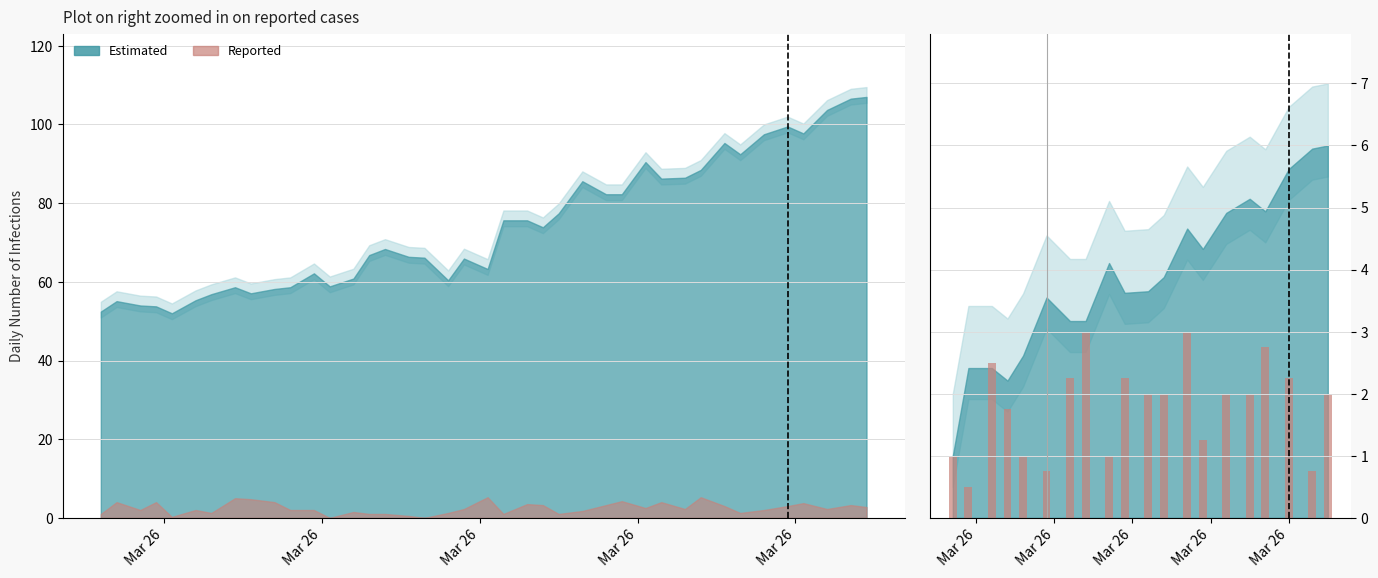

What is the difference between the maximum and minimum values?

2.5